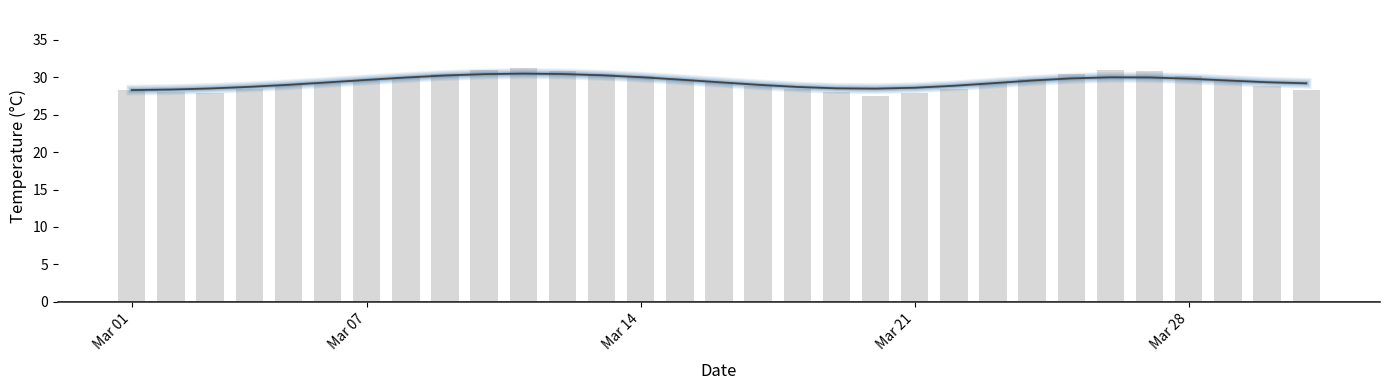

Are the bars horizontal?

No